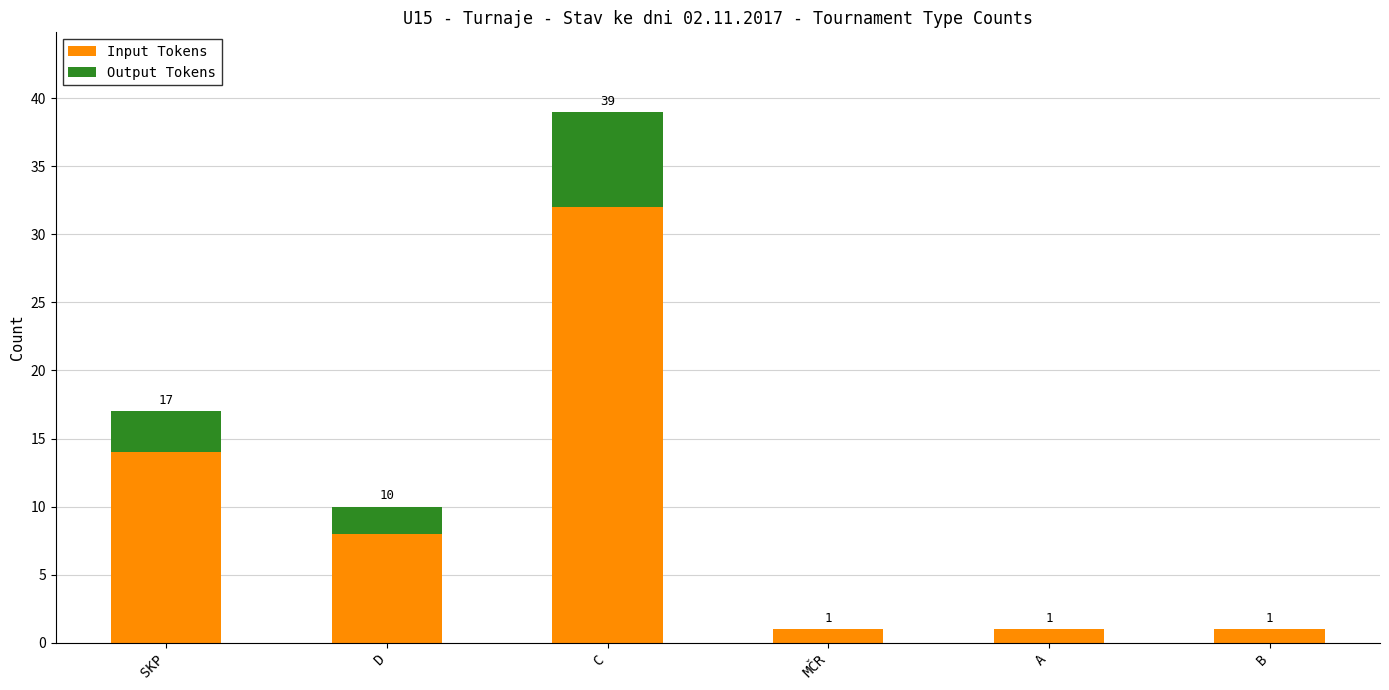

What is the highest value of the Input Tokens series?

32